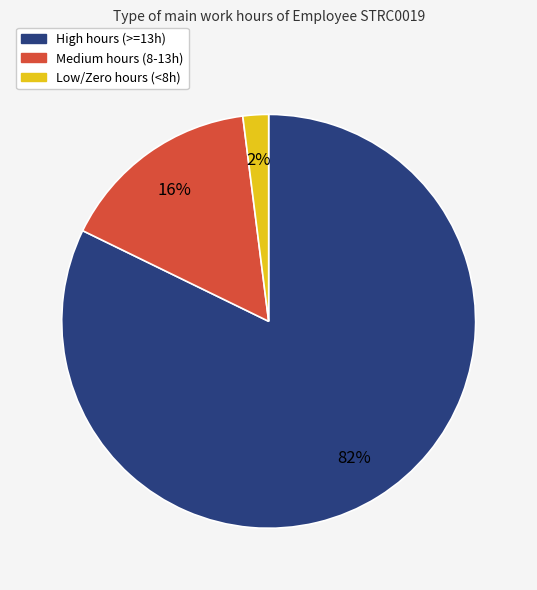

Count the number of slices in the pie.

3